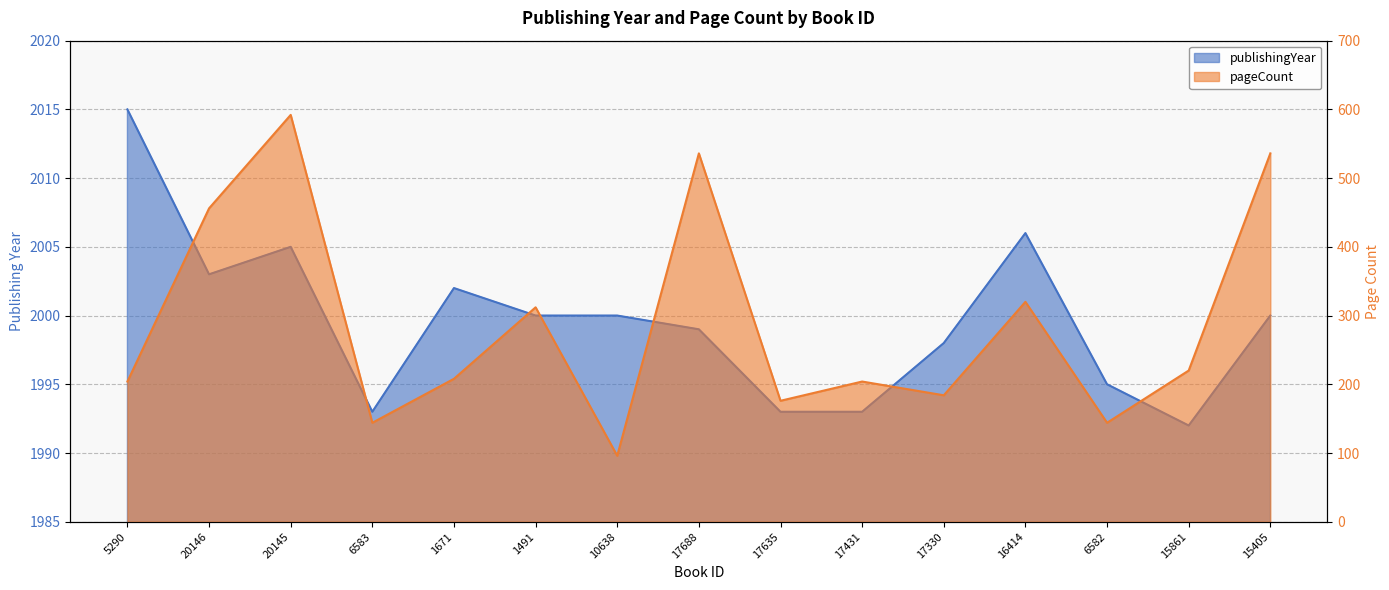

Is it true that pageCount equals 536 at 17688?

True